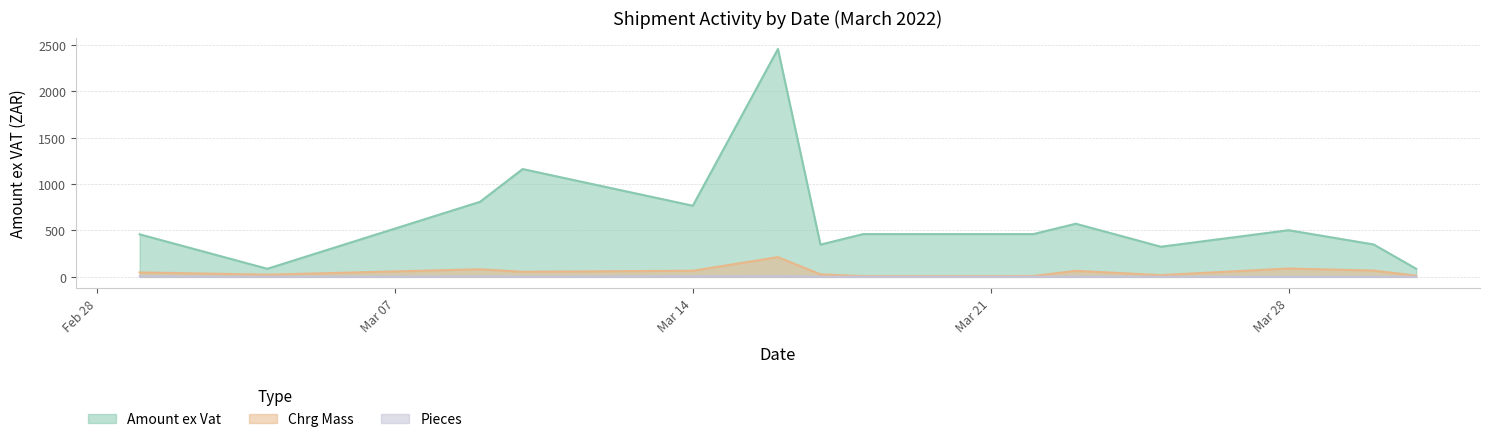

Does the chart have visible grid lines?

Yes